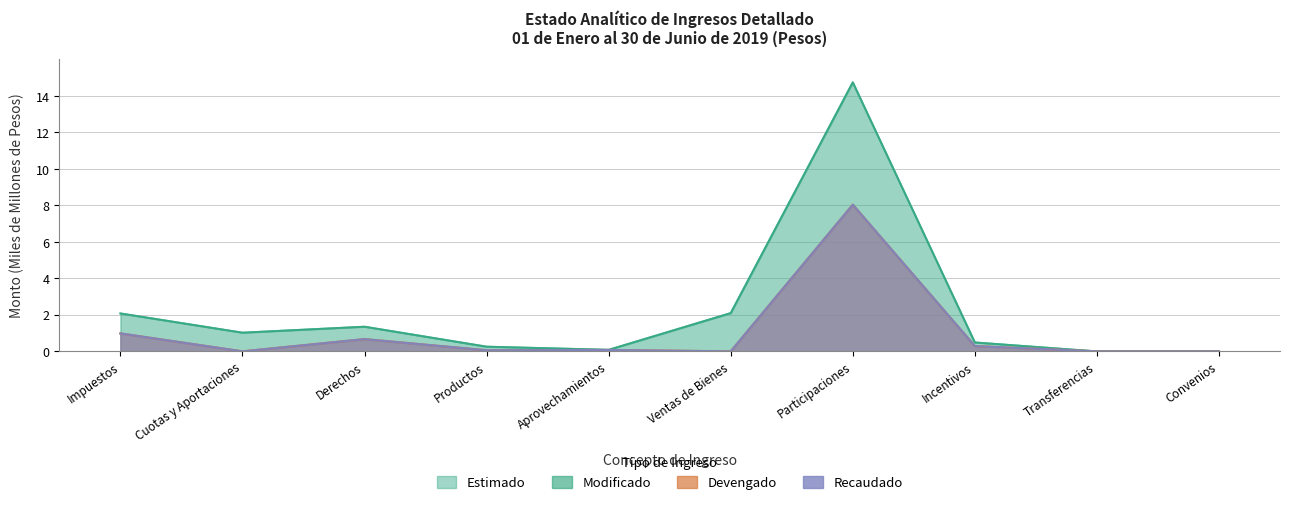

Reading right to left, transcribe all the data shown in this chart.

Estimado: 0.0	0.0	0.5	14.7	2.1	0.1	0.3	1.4	1.0	2.1
Modificado: 0.0	0.0	0.5	14.7	2.1	0.1	0.3	1.4	1.0	2.1
Devengado: 0.0	0.0	0.3	8.0	0.0	0.1	0.1	0.7	0.0	1.0
Recaudado: 0.0	0.0	0.3	8.0	0.0	0.1	0.1	0.7	0.0	1.0